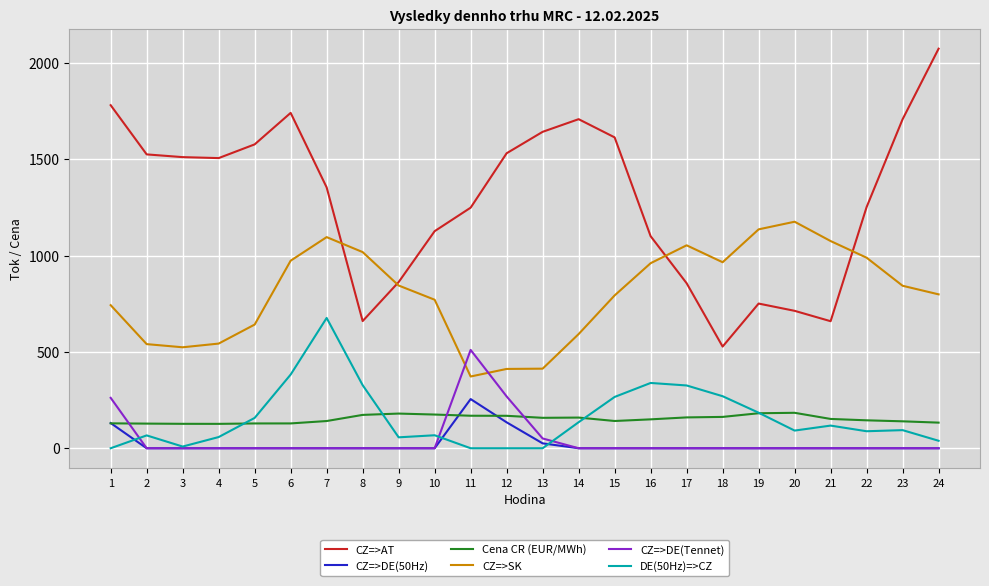

True or false: CZ=>SK and CZ=>DE(50Hz) intersect in this chart.

False